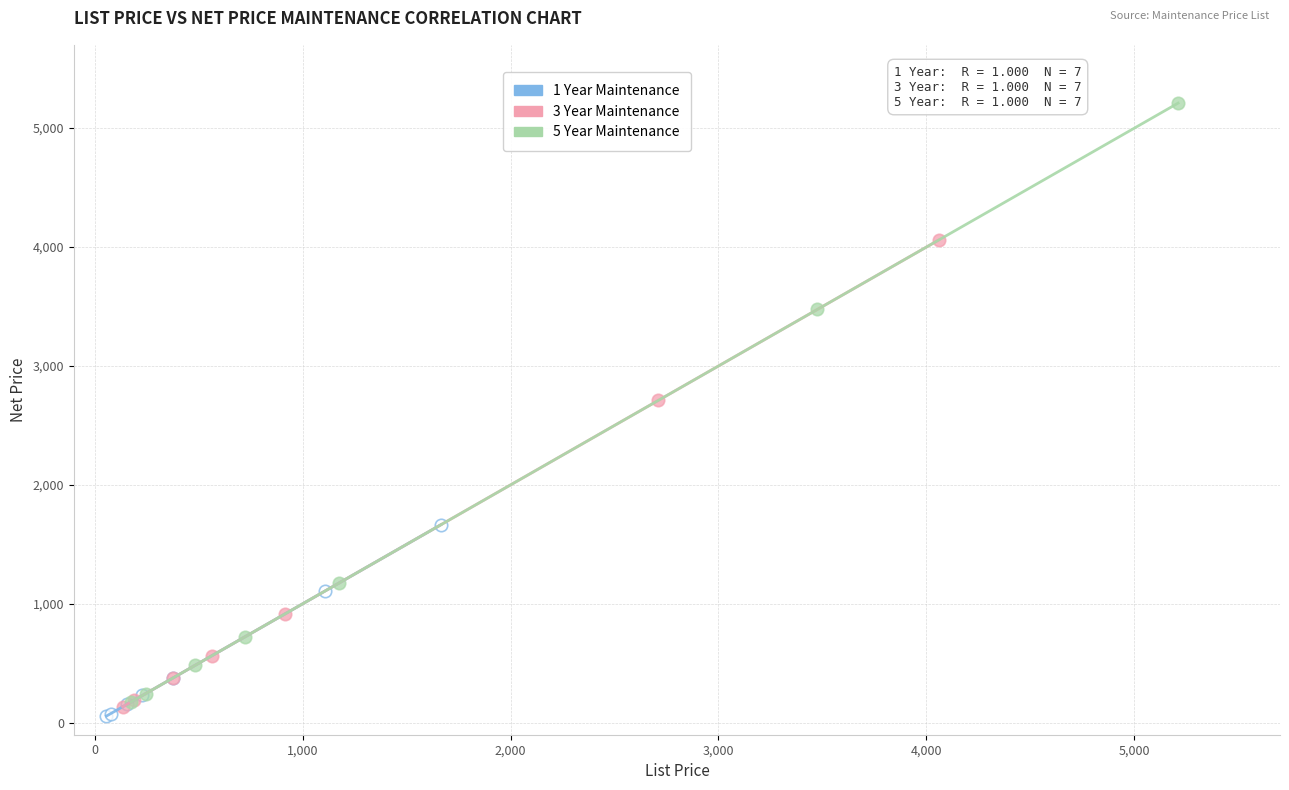

Which series has the largest Y range (max minus min)?

5 Year Maintenance